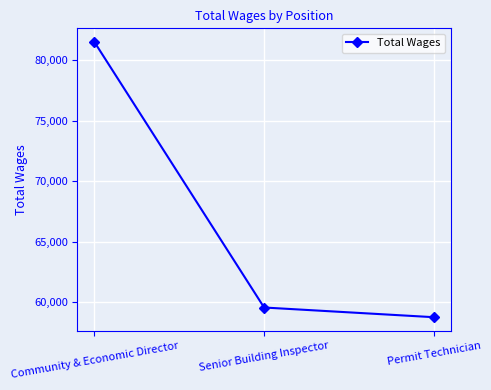

What position from the right is Permit Technician?

1